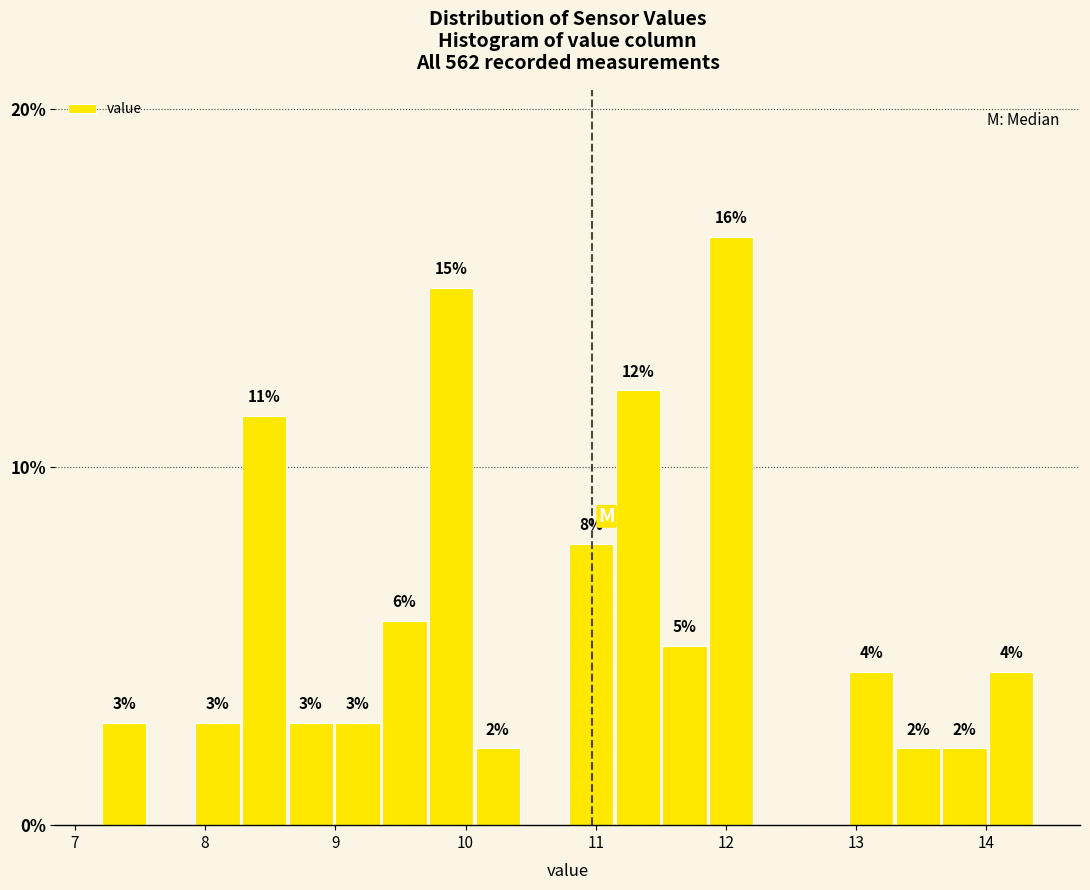

Around what value on the x-axis is the tallest bar? Give the approximate position of its centre, as read against the axis.

12.0